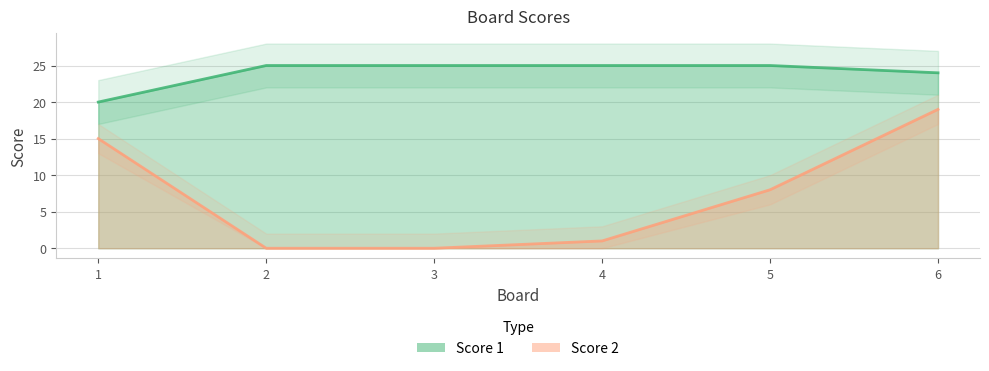

Count the number of data series in this chart.

2